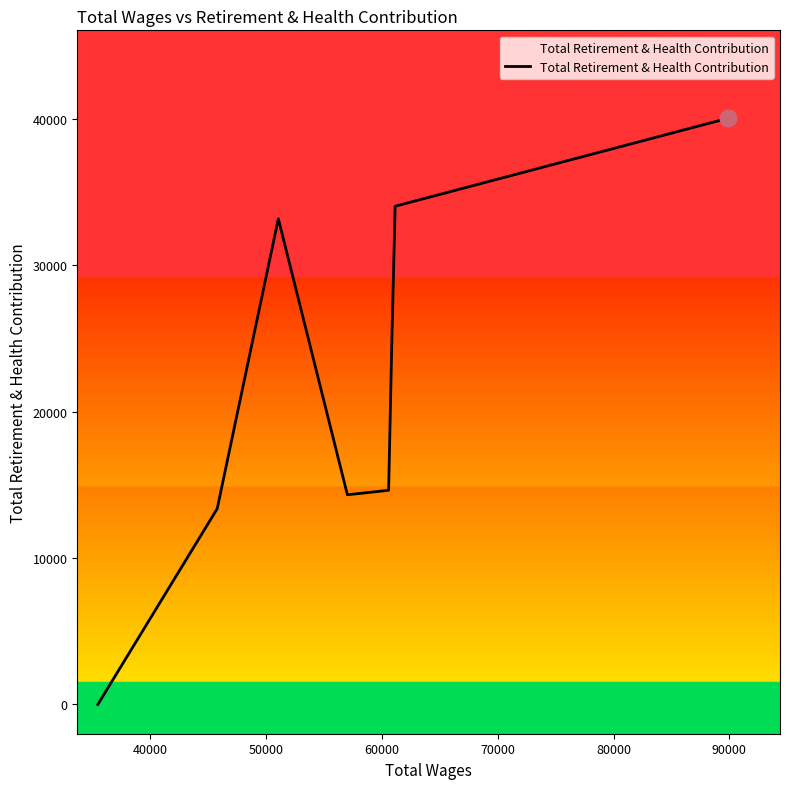

What is the difference between the second highest and second lowest values?

20661